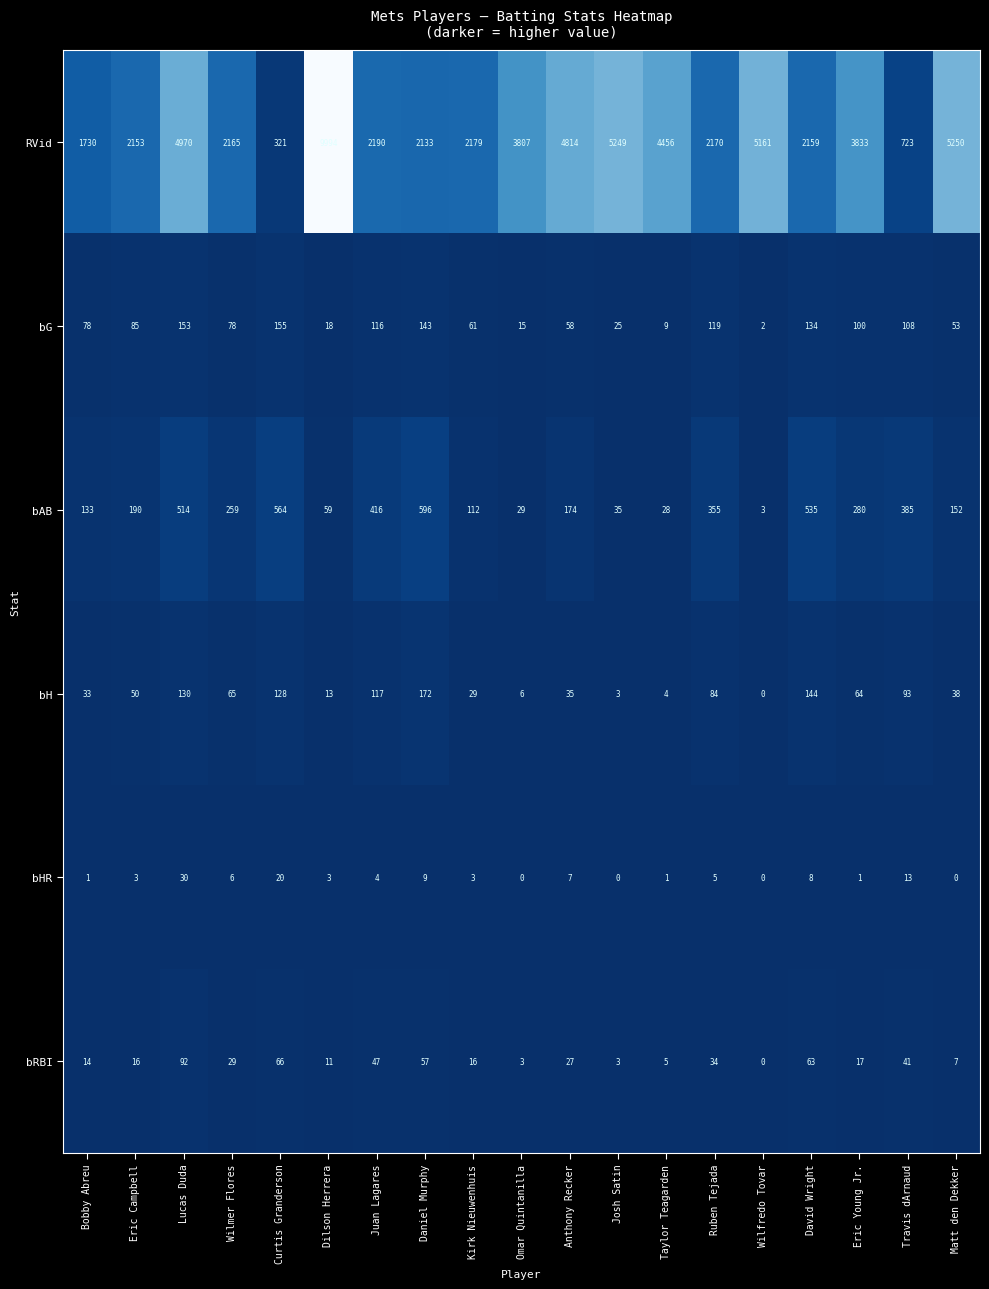

True or false: bHR has a value of 8 at Travis dArnaud.

False